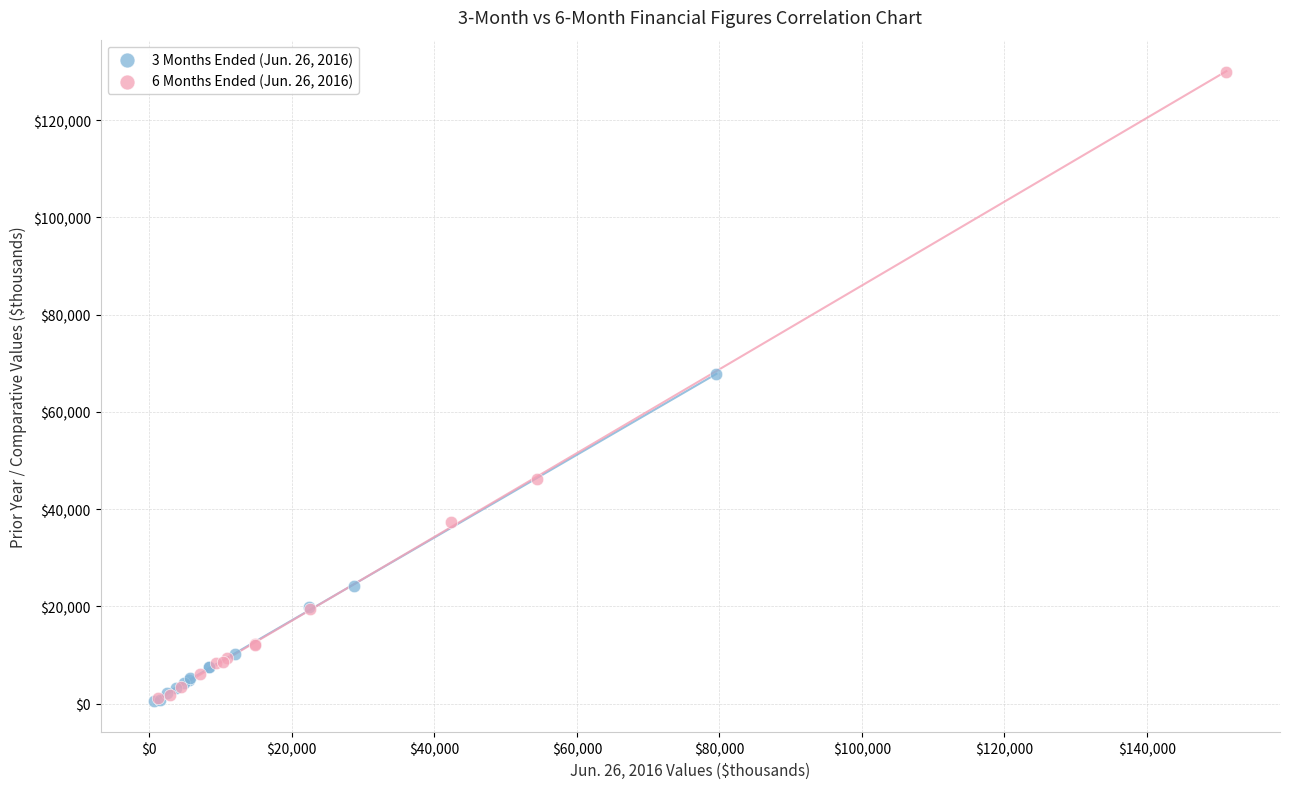

Which series contains the highest Y value?

6 Months Ended (Jun. 26, 2016)